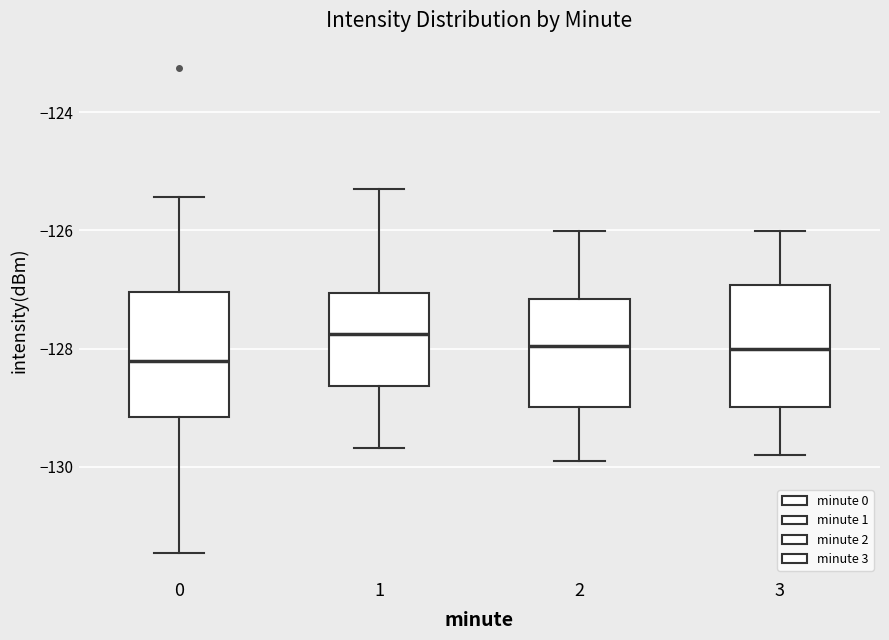

Reading left to right, read every box against the y-axis: the position of its median line, the range the box covers, and the ends of its whiskers. The values are not printed on the chart, so give them approximately, as read against the axis.

0: median -128.2, box -129.2 to -127.0, whiskers -131.4 to -125.4
1: median -127.8, box -128.6 to -127.0, whiskers -129.6 to -125.4
2: median -128.0, box -129.0 to -127.2, whiskers -130.0 to -126.0
3: median -128.0, box -129.0 to -127.0, whiskers -129.8 to -126.0